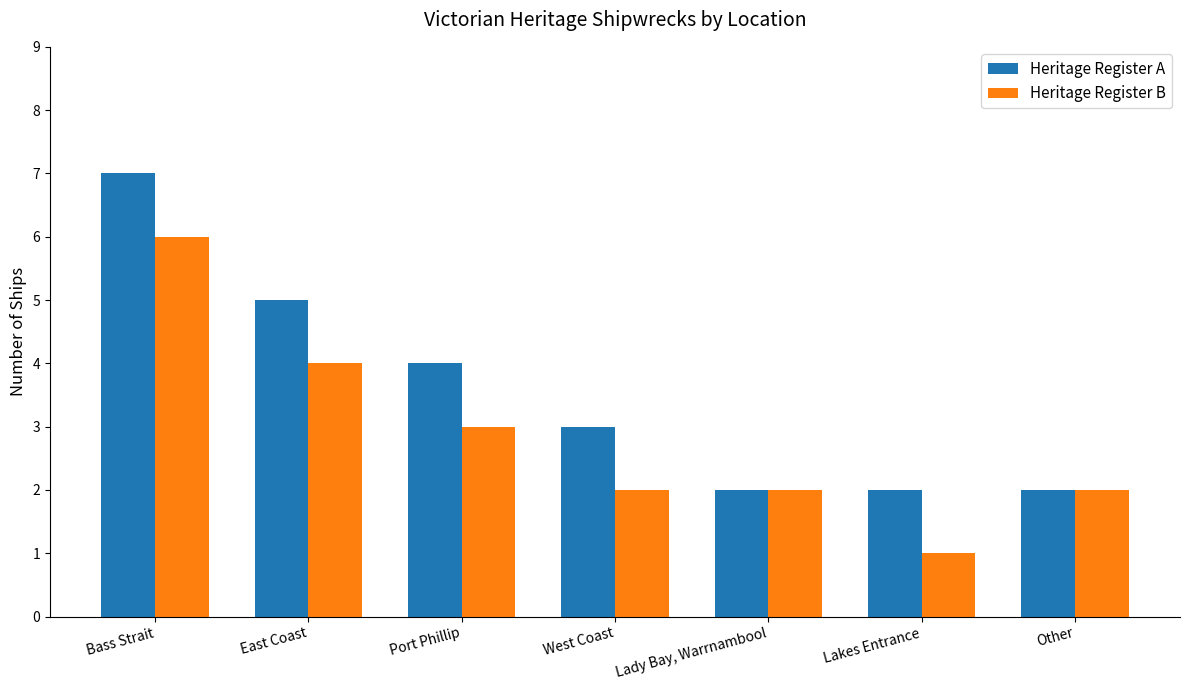

What is the spread (max minus min) of values at Bass Strait?

1